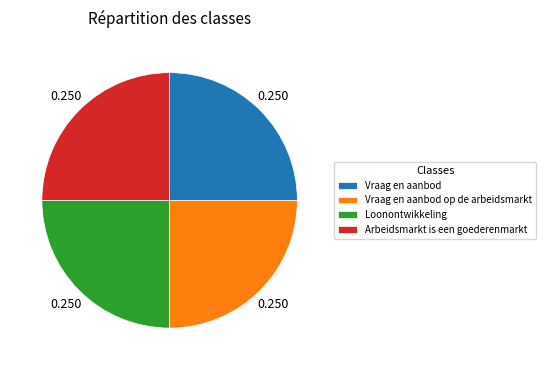

Does any single category account for the majority?

No